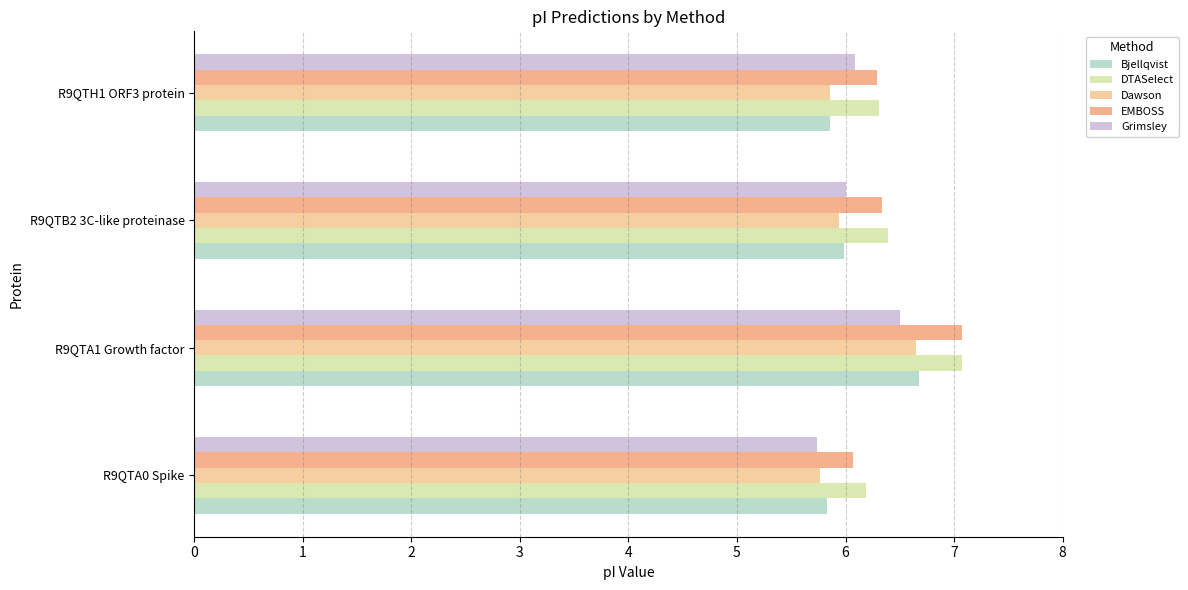

Which label corresponds to the largest value in the chart?

R9QTA1 Growth factor